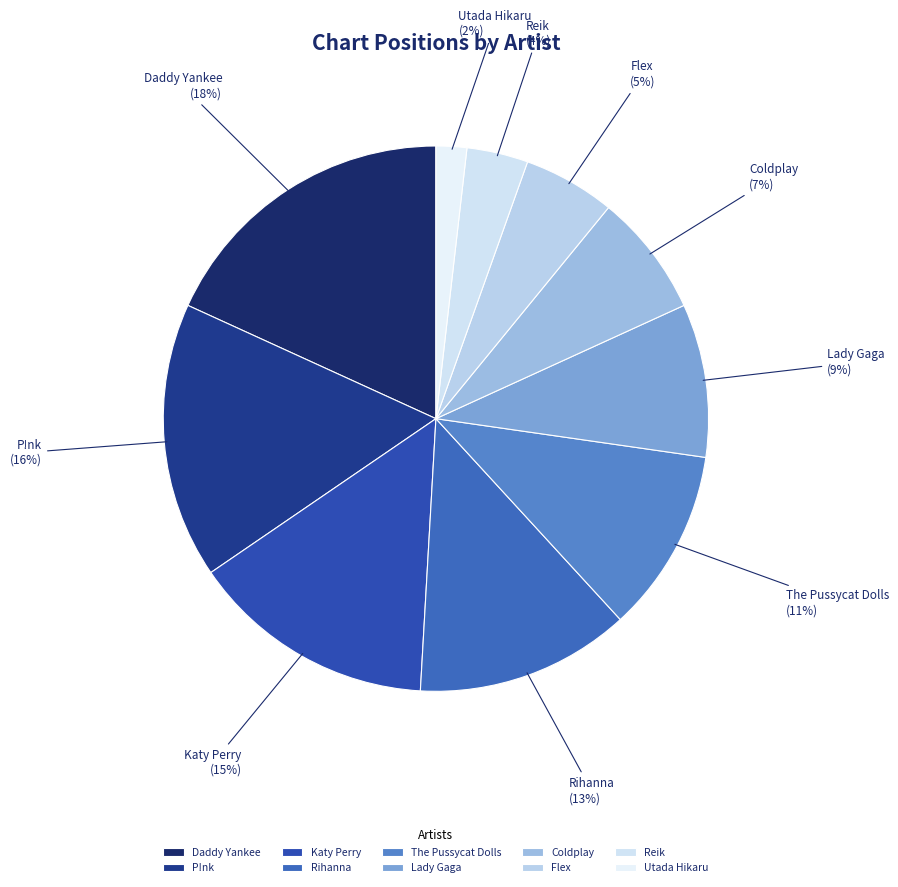

To the nearest percent, what portion does P!nk represent?

16%